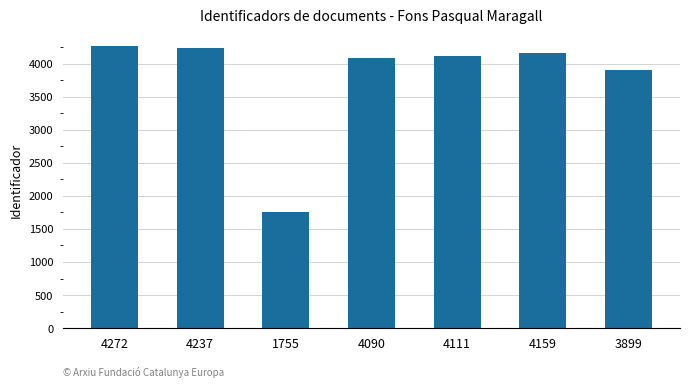

What is the sum of all values?

26523